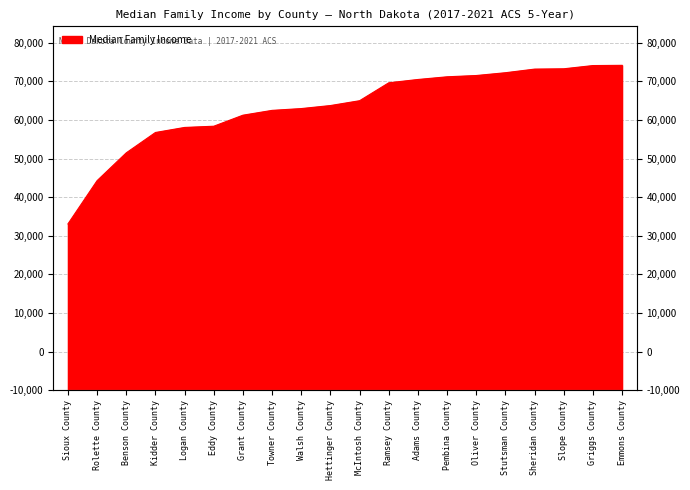

The chart shows a value of 68077 at Logan County. True or false?

True